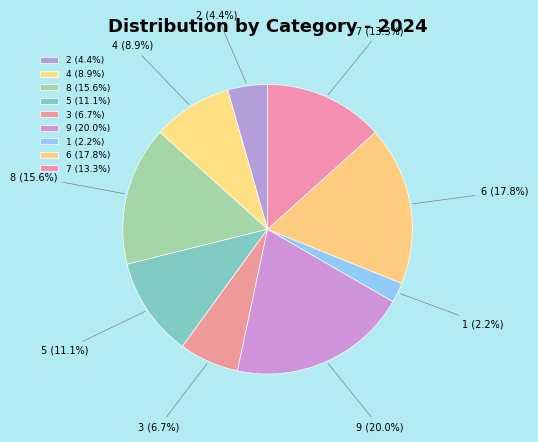

True or false: 6 accounts for 18% of the total.

True